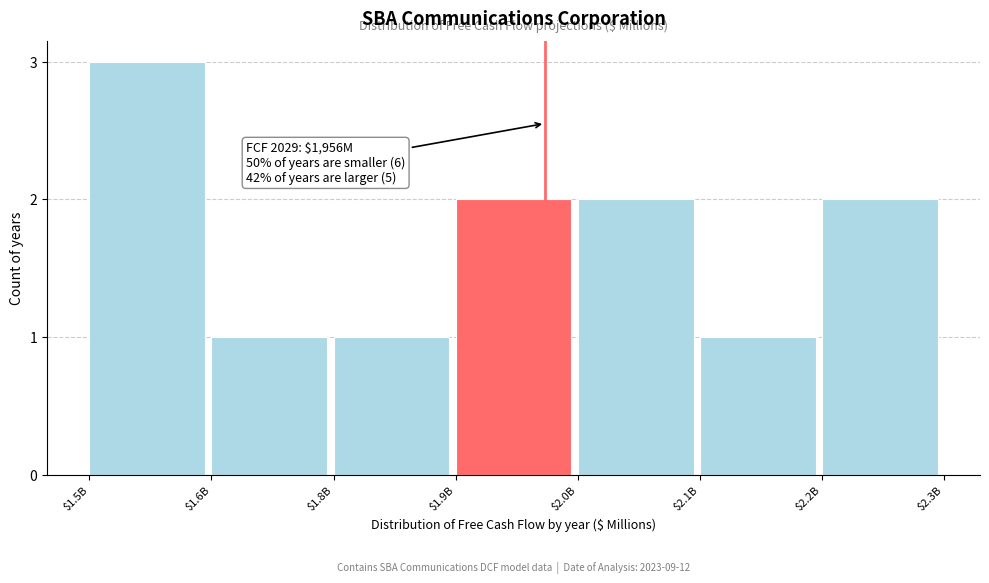

Reading left to right, extract all data points from this chart.

3	1	1	2	2	1	2